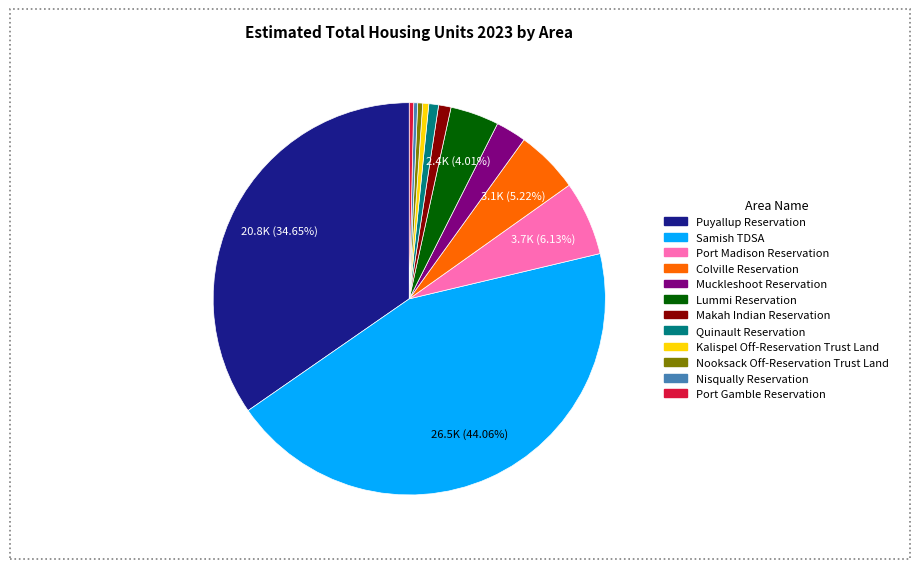

Which slice is the largest?

Samish TDSA